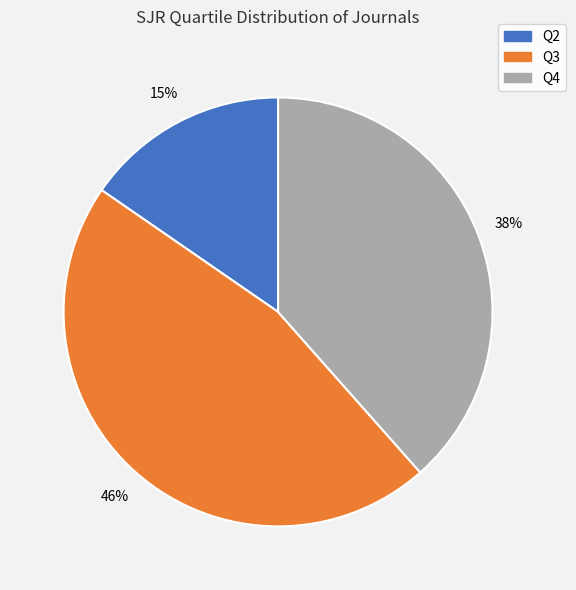

Do Q2 and Q4 together represent more than half of the pie?

Yes